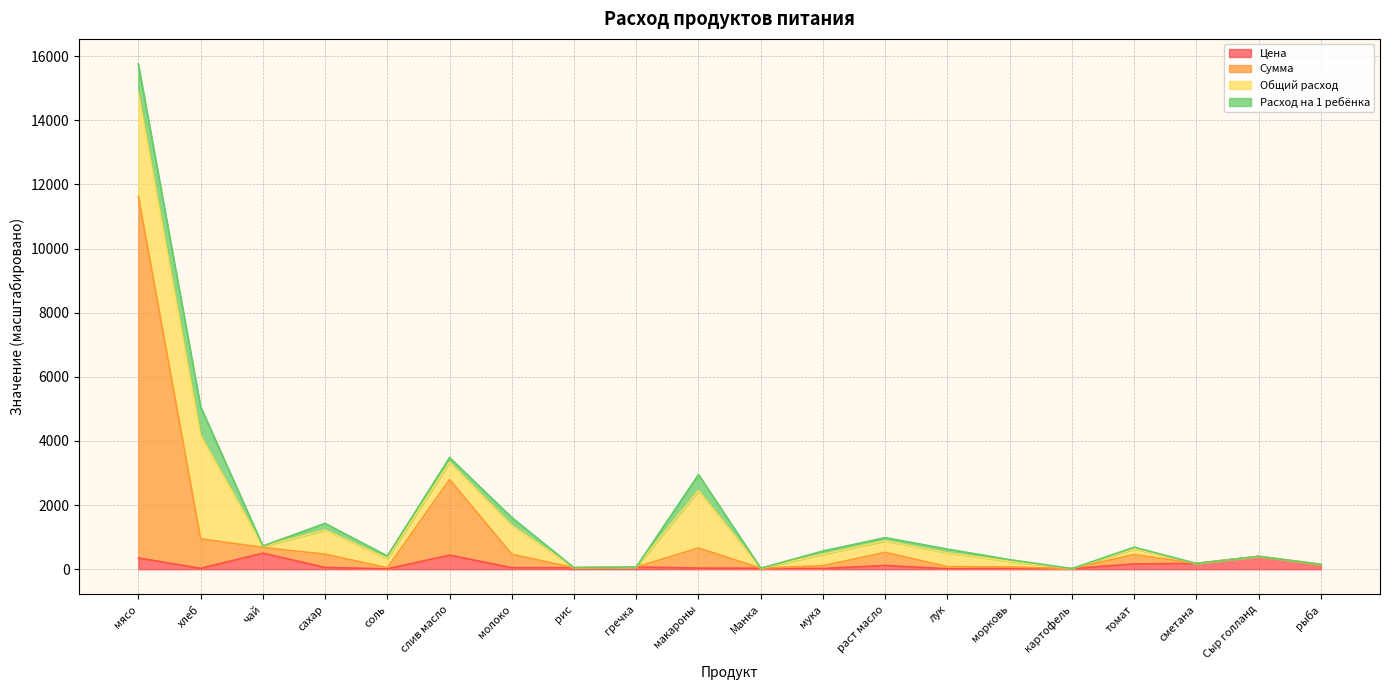

What is the maximum value for Цена?

500.0